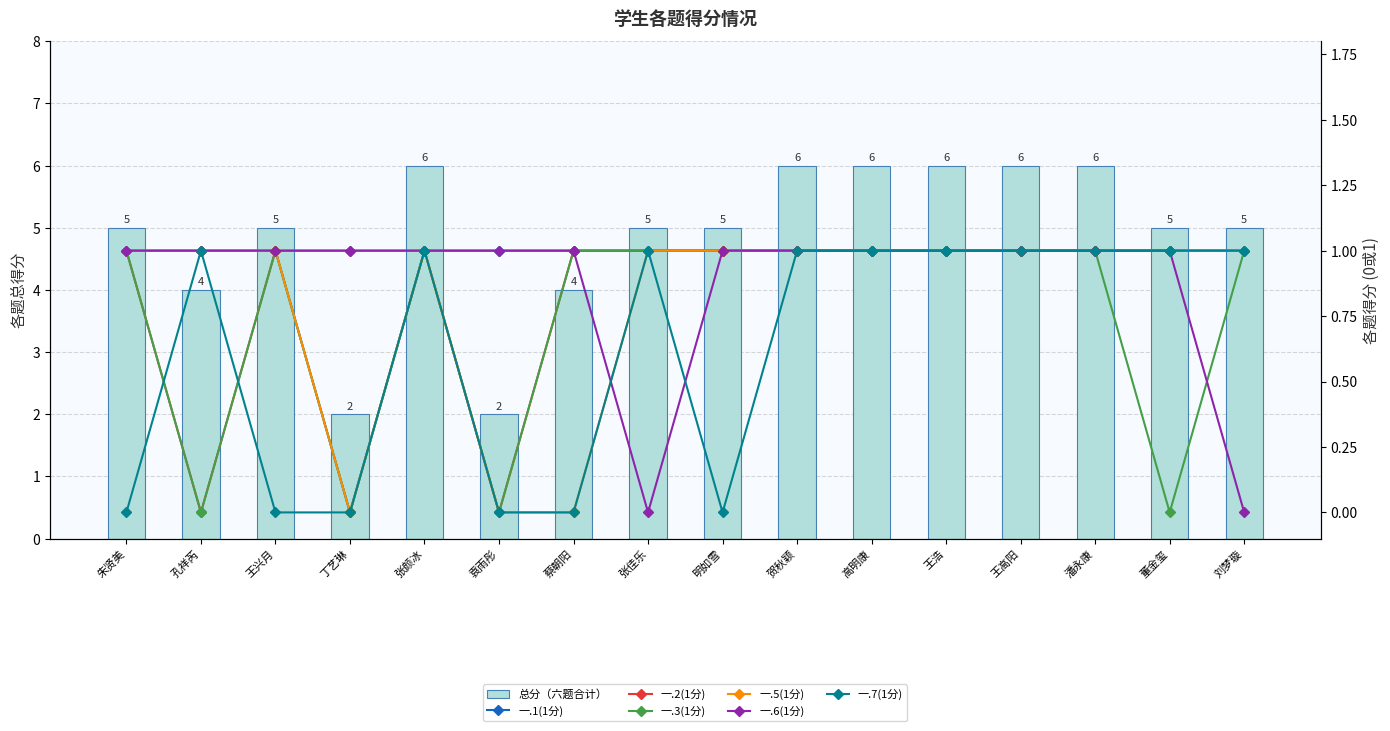

What is the average value of the 一.6(1分) series?

1